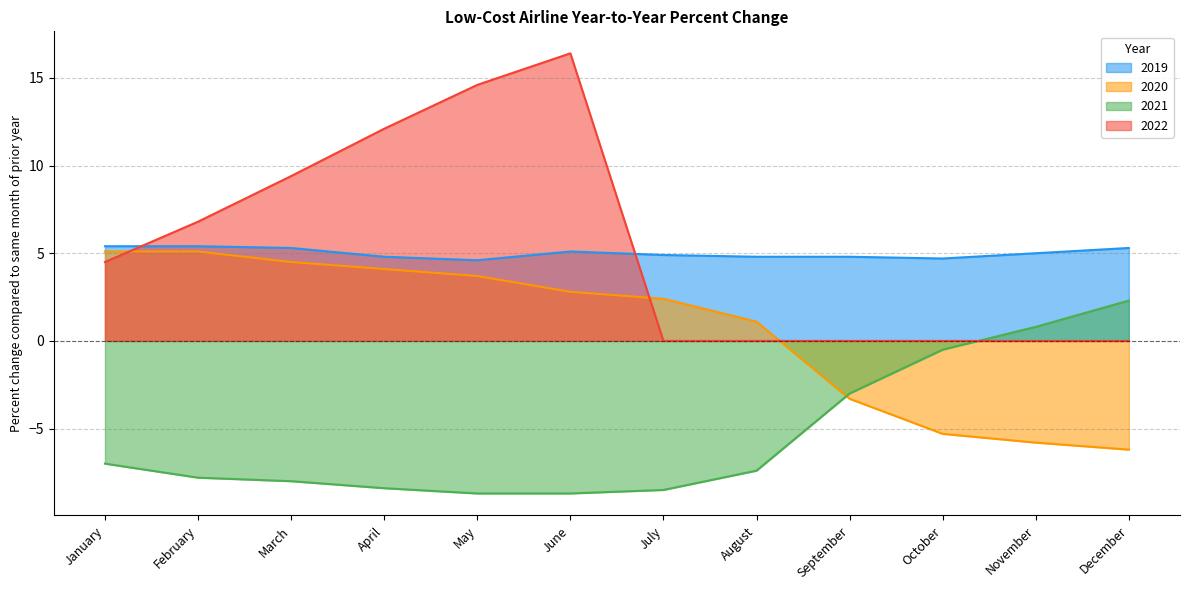

List the series in order of their peak value, highest first.

2022, 2019, 2020, 2021